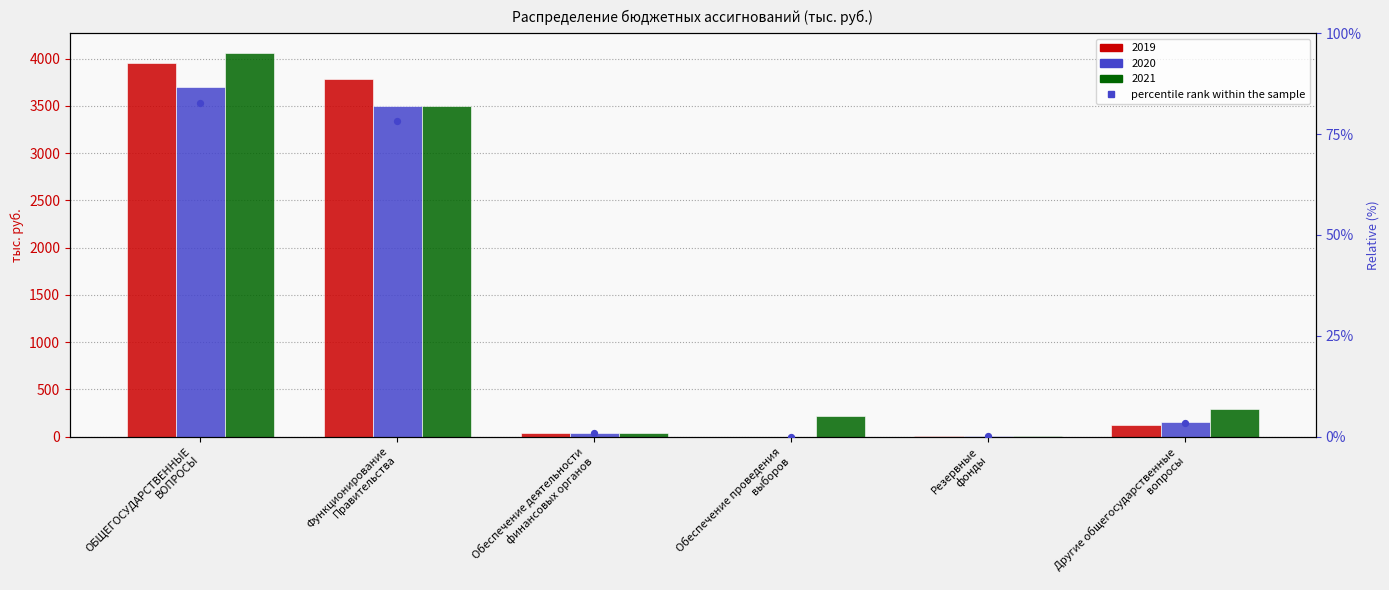

Which has a higher value, Другие общегосударственные
вопросы or ОБЩЕГОСУДАРСТВЕННЫЕ
ВОПРОСЫ?

ОБЩЕГОСУДАРСТВЕННЫЕ
ВОПРОСЫ